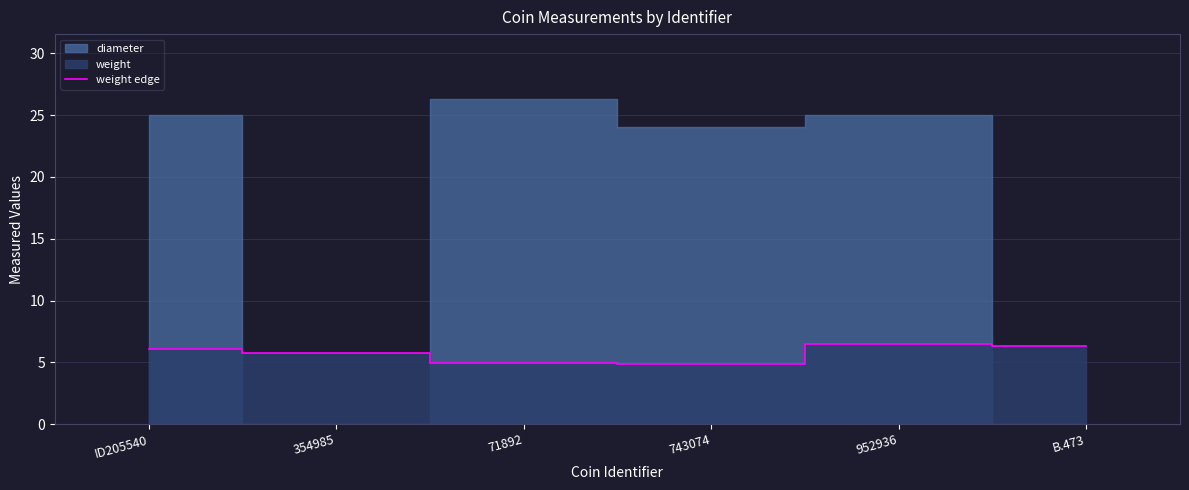

Does the chart display data point markers on the line(s)?

No